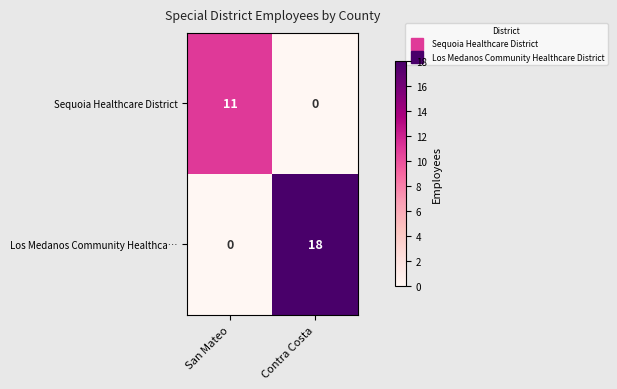

What is the difference between the Los Medanos Community Healthca… values at Contra Costa and San Mateo?

18